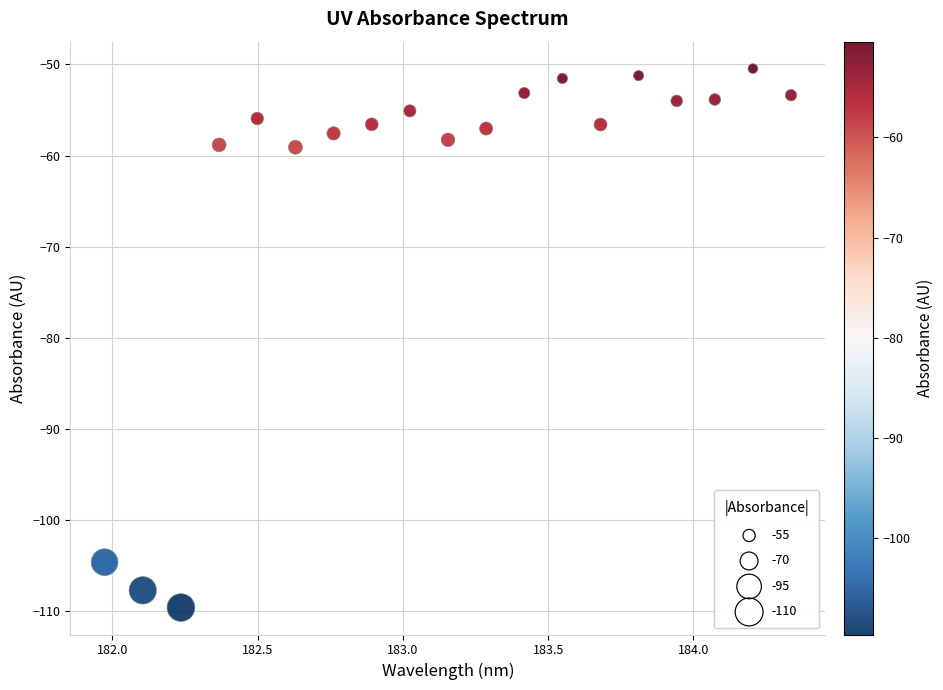

What is the range of Y values (max minus min)?

59.2